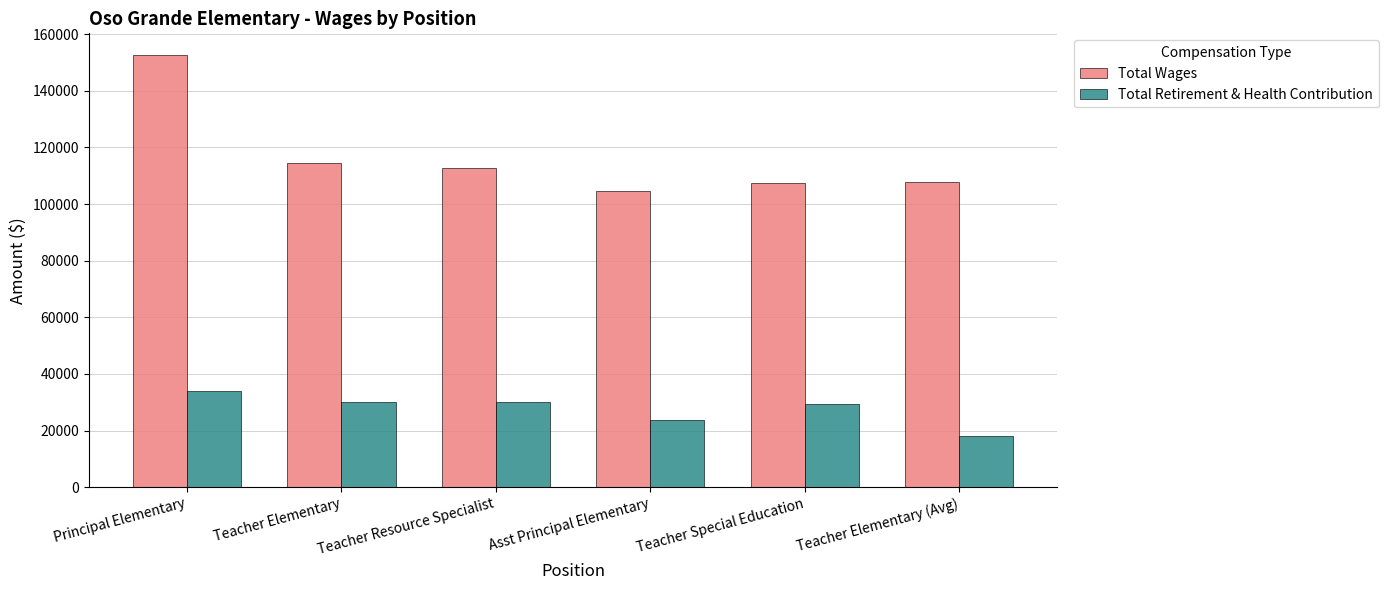

Between Principal Elementary and Teacher Elementary, which series saw the biggest shift?

Total Wages